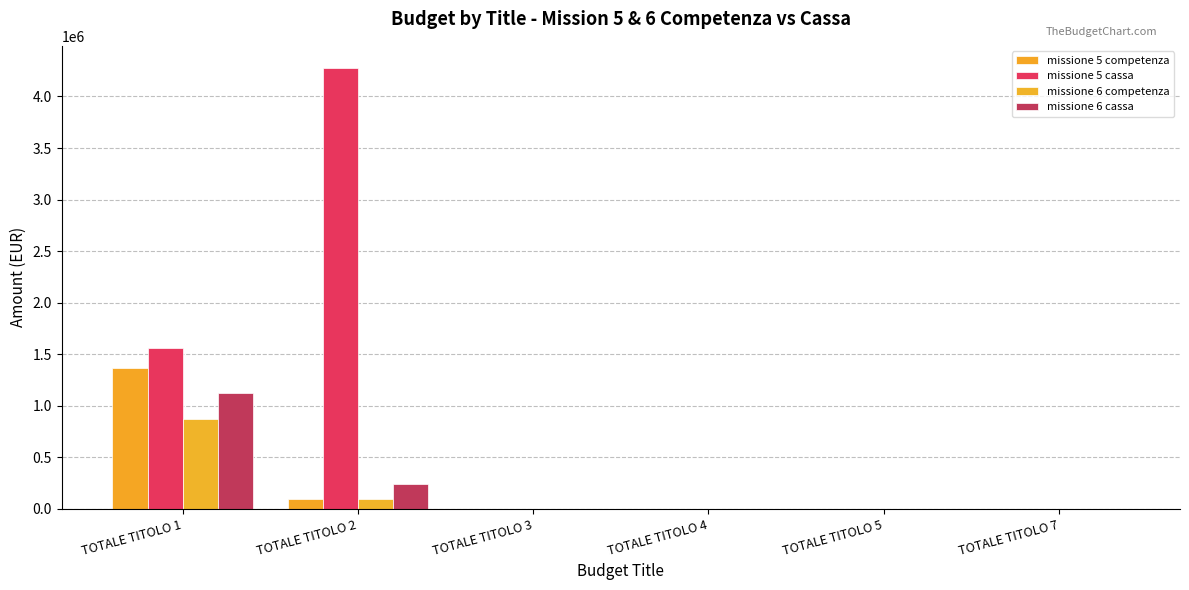

What are all the series names shown in the legend?

missione 5 competenza, missione 5 cassa, missione 6 competenza, missione 6 cassa